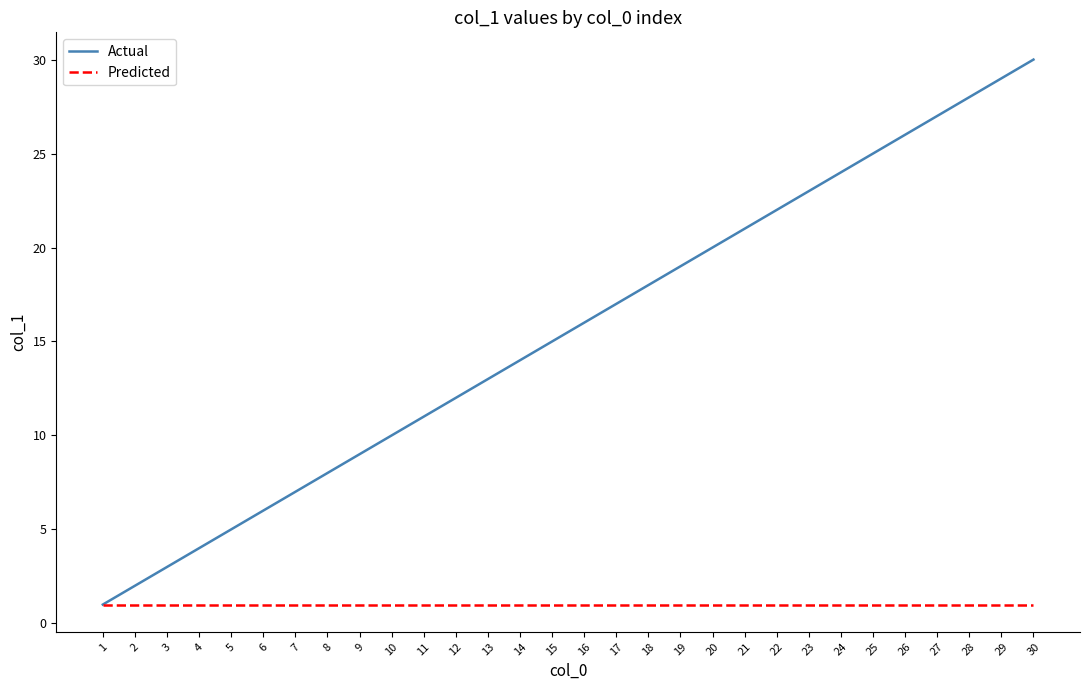

The value of Predicted at 6 is 0. True or false?

False